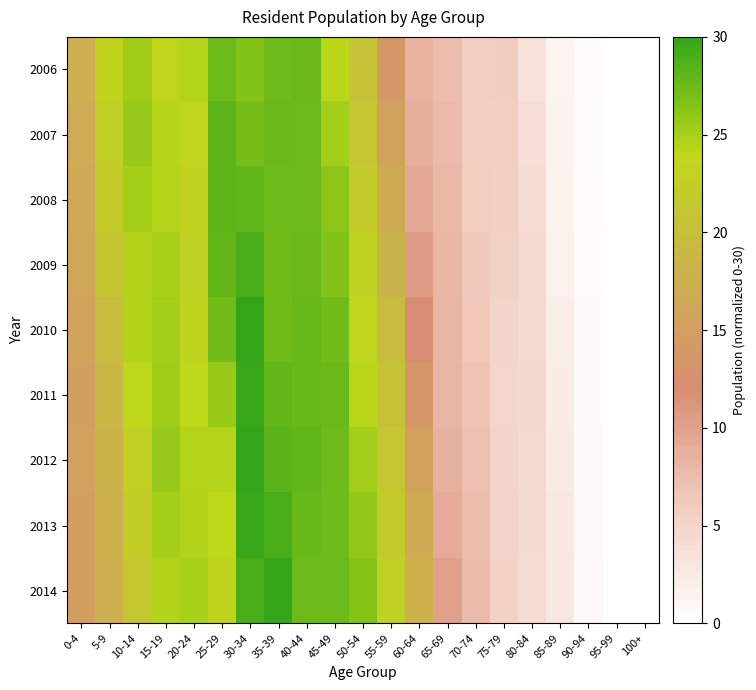

What is the difference between the highest and lowest values at 60-64?

9.5